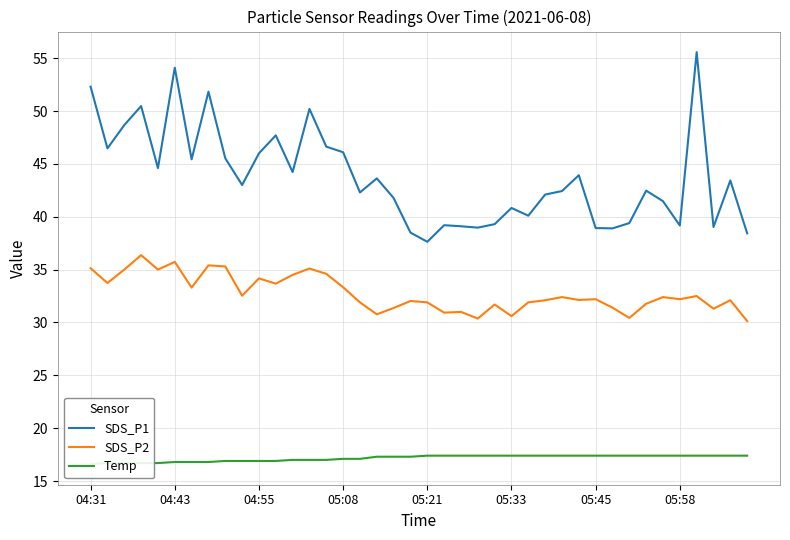

True or false: SDS_P1 and SDS_P2 intersect in this chart.

False